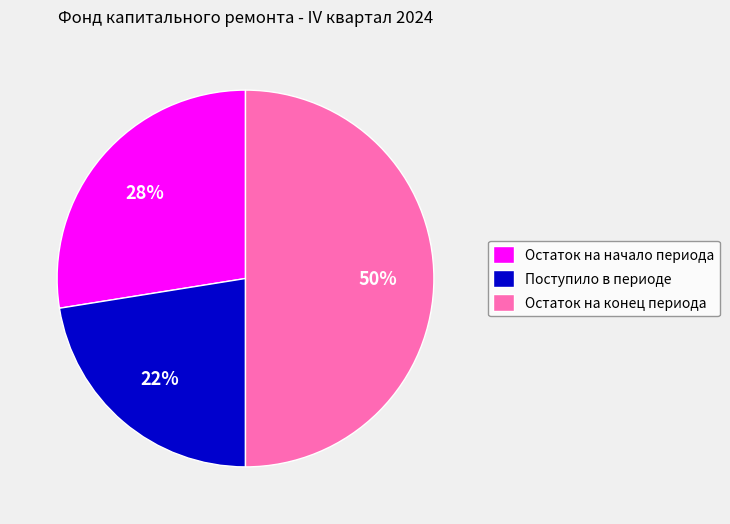

Which slice is the largest?

Остаток на конец периода